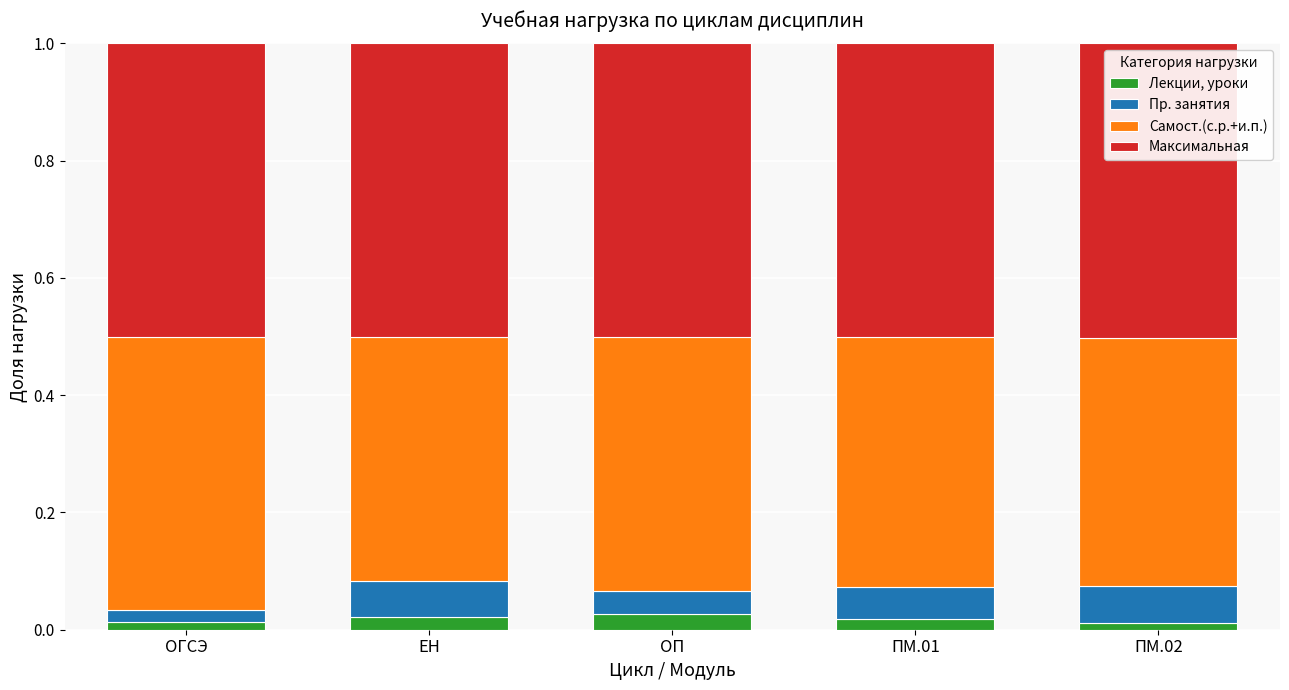

Rank the categories by Лекции, уроки value from lowest to highest.

ПМ.02, ОГСЭ, ПМ.01, ЕН, ОП